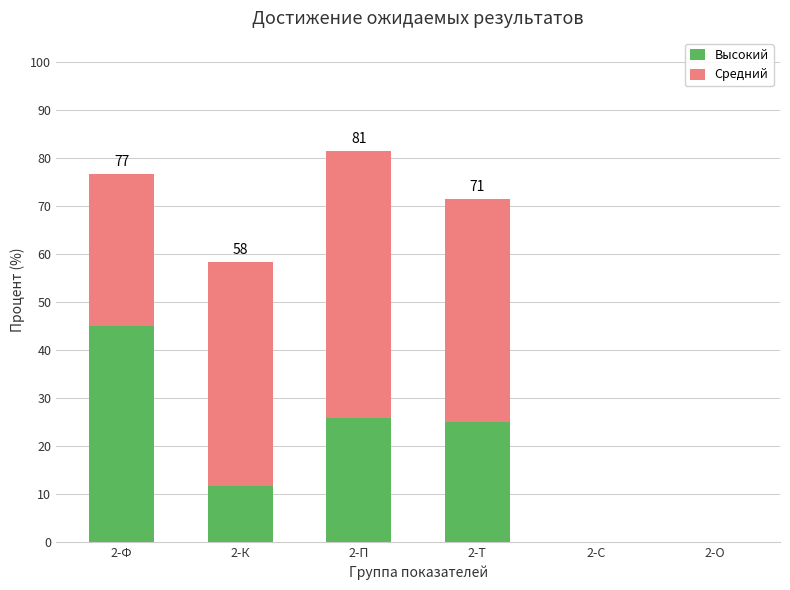

At which category is the sum across all series the highest?

2-П